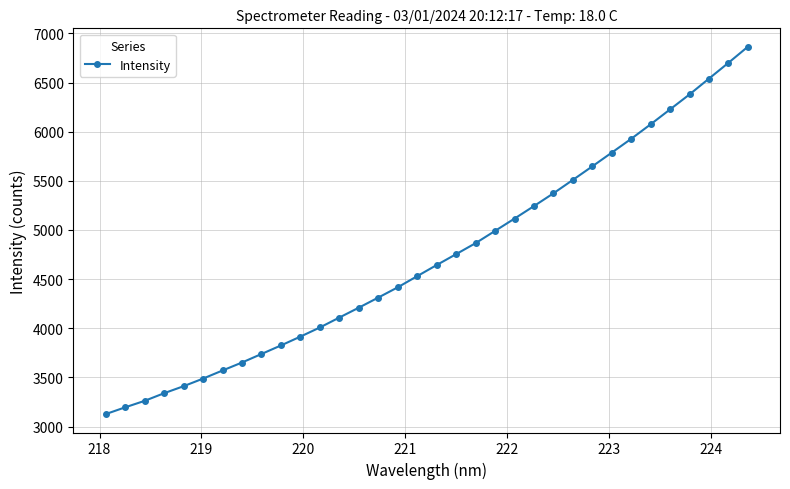

What is the difference between the second highest and minimum values?

3574.2